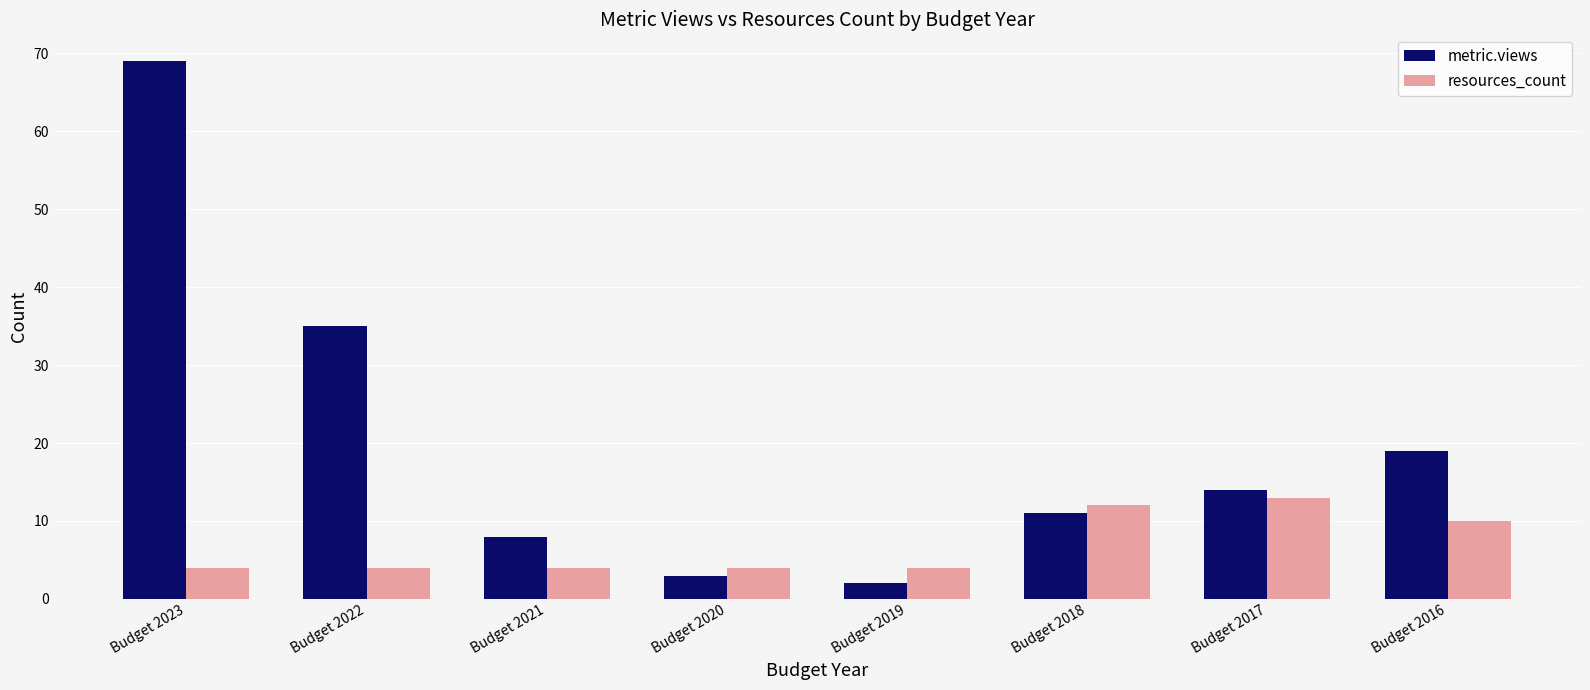

Rank the categories by metric.views value from highest to lowest.

Budget 2023, Budget 2022, Budget 2016, Budget 2017, Budget 2018, Budget 2021, Budget 2020, Budget 2019